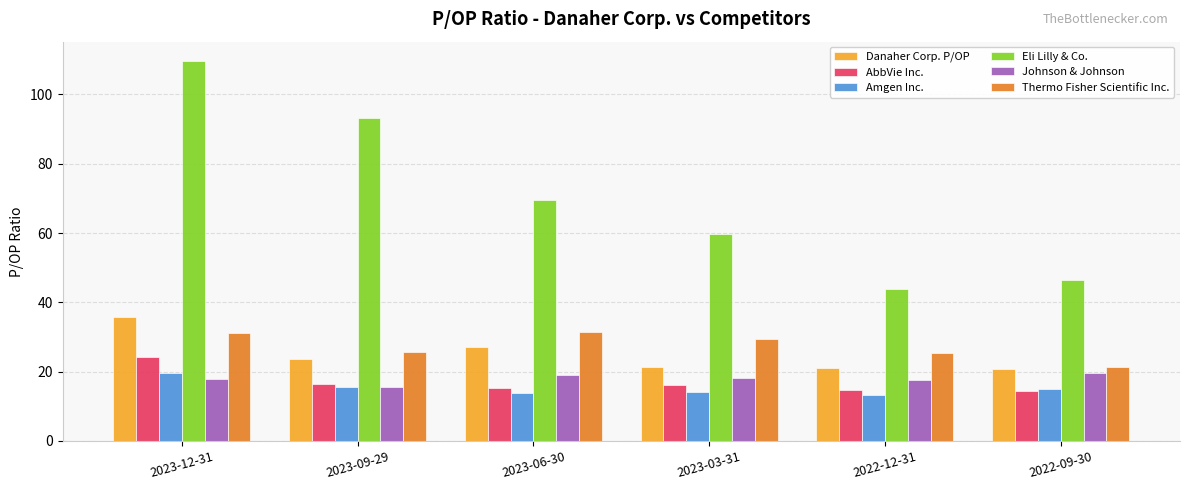

The Johnson & Johnson series shows 25.4 at 2023-09-29. True or false?

False